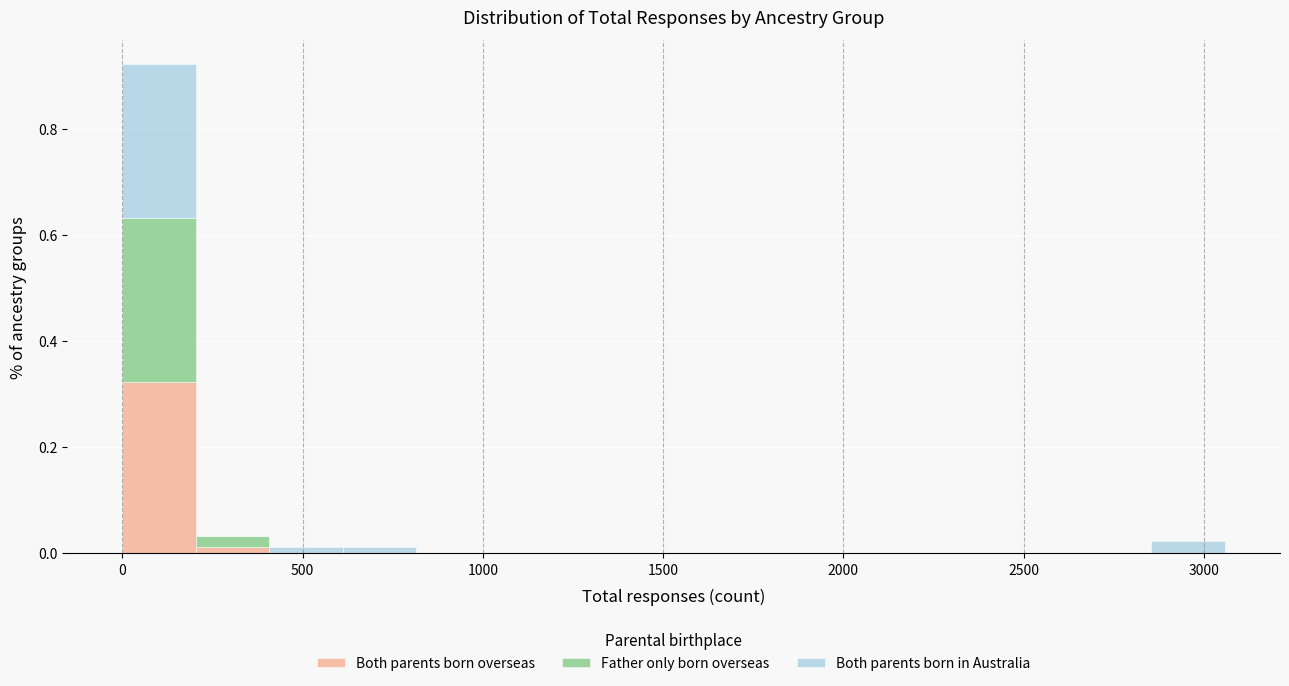

Which range on the x-axis has the tallest stacked bar (by total height)?

0 to 200